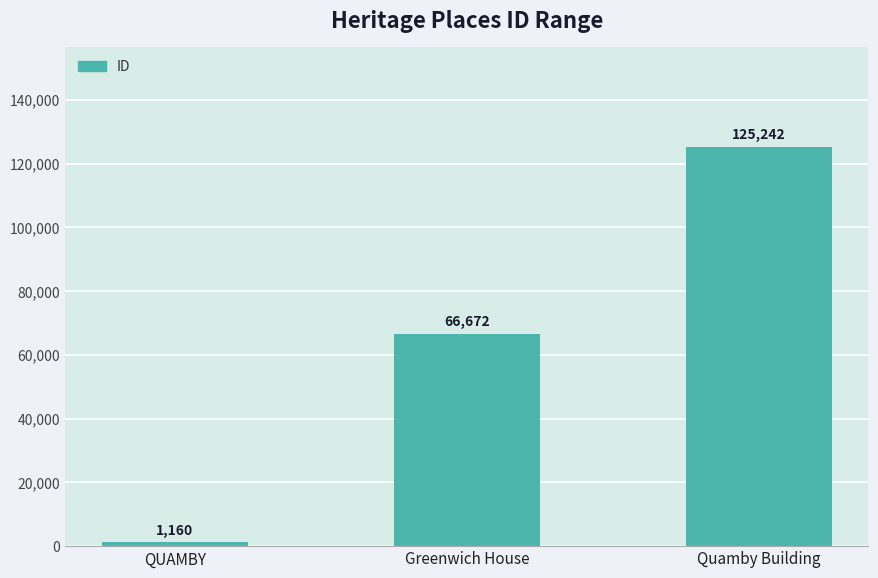

Is it true that the value at QUAMBY is 1160?

True